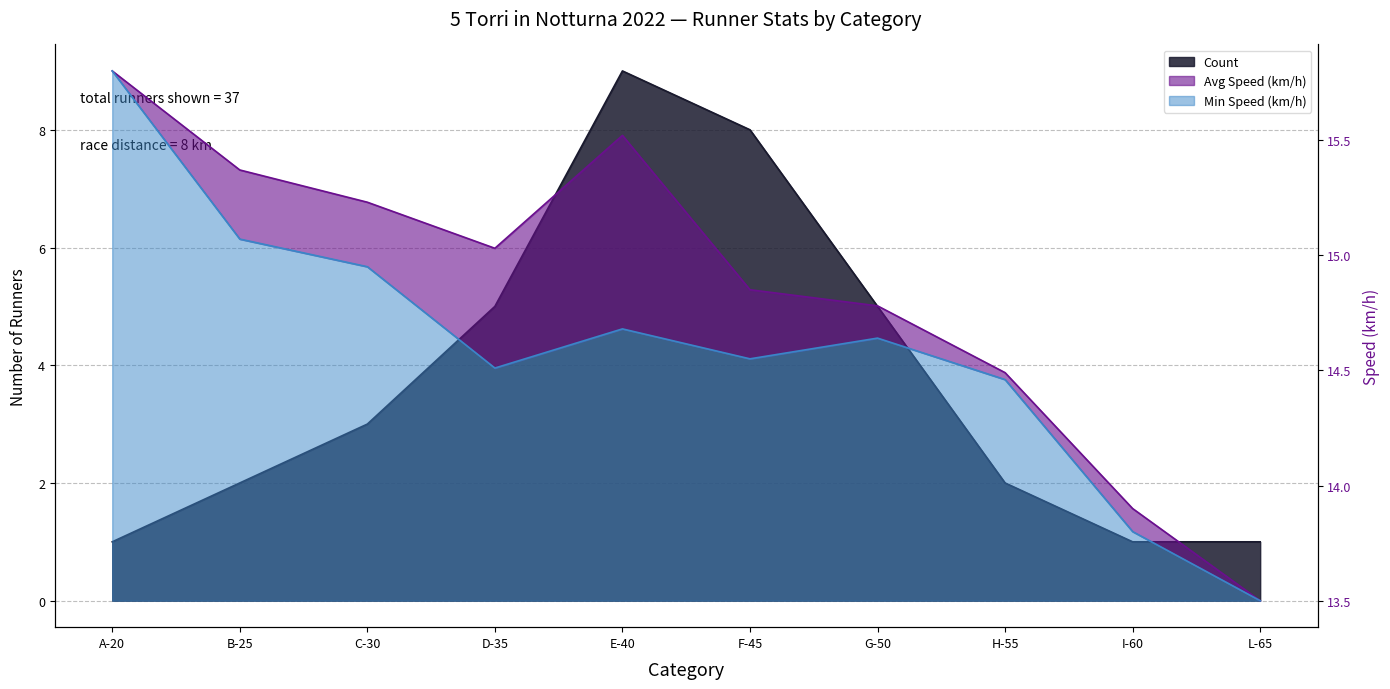

What is the difference between the maximum and minimum values in the Count series?

8.0